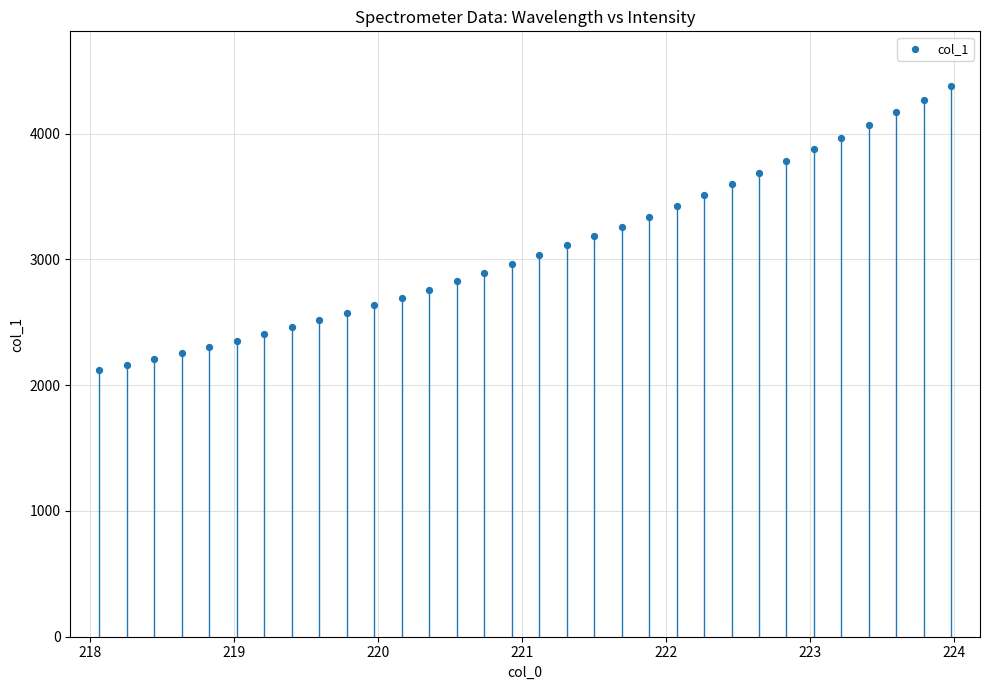

What is the range of Y values (max minus min)?

2257.4